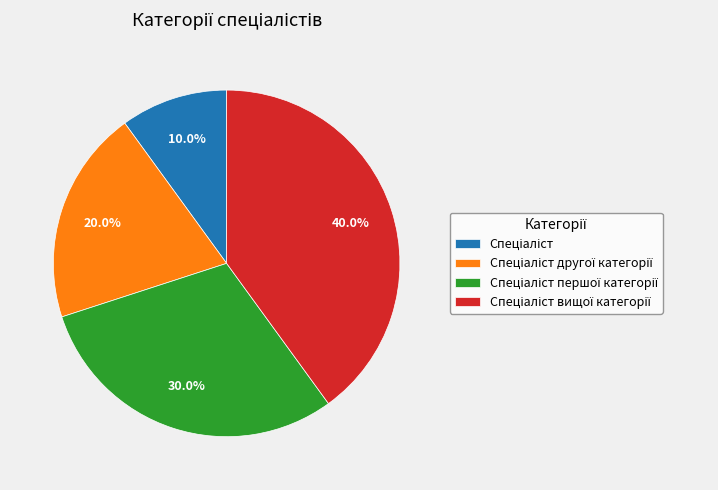

Is there any slice that represents more than half of the pie?

No